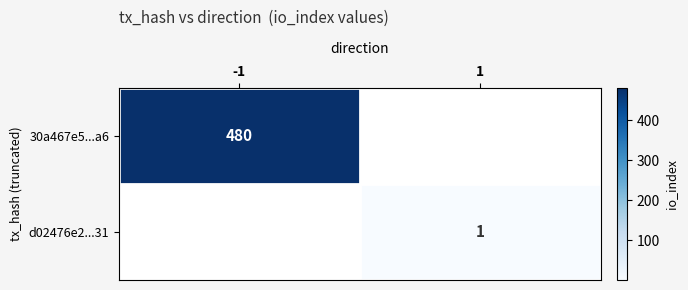

The value of 30a467e5...a6 at -1 is 741. True or false?

False